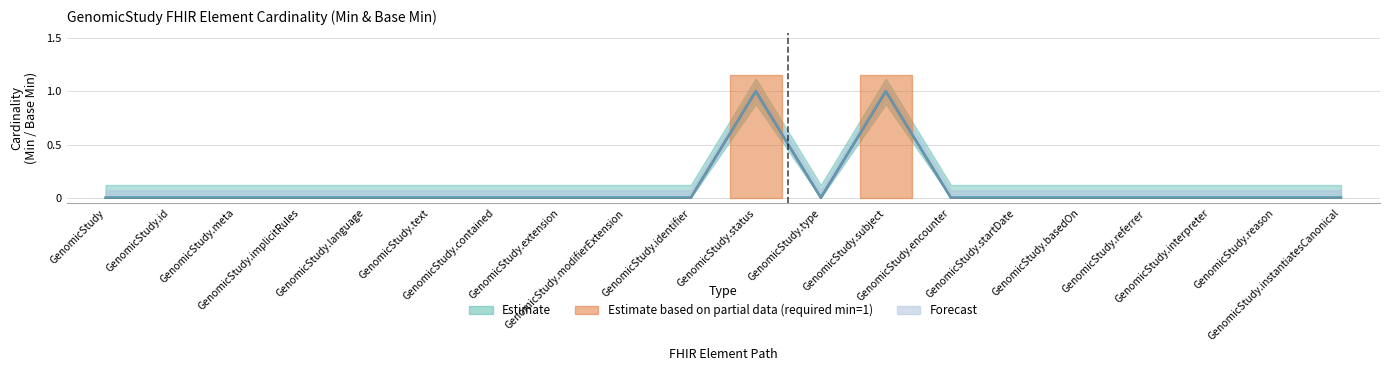

What is the label of the 16th point from the right?

GenomicStudy.language